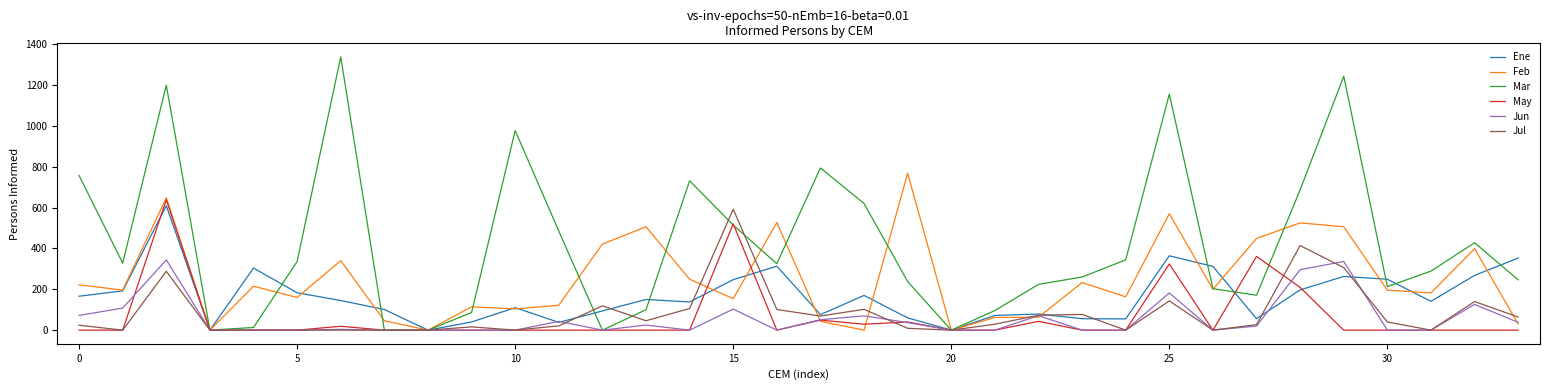

What is the maximum value for Jun?

344